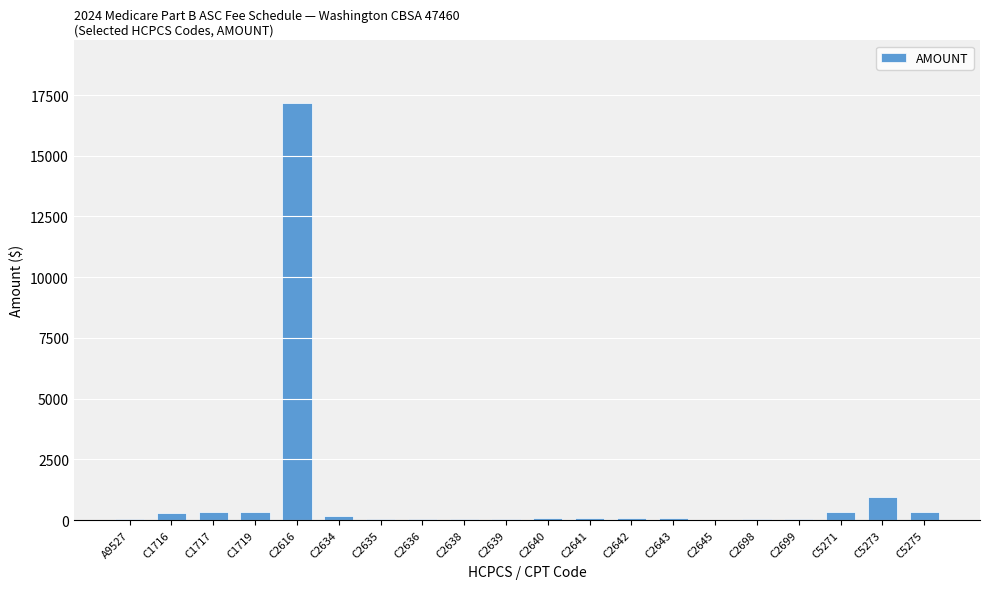

Which category has the highest value across all series?

C2616